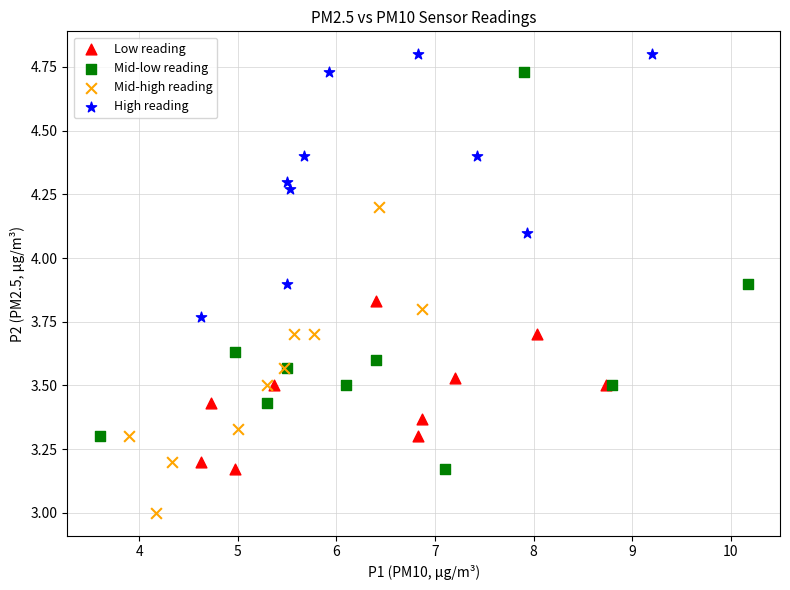

Which series has the widest spread of Y values?

Mid-low reading